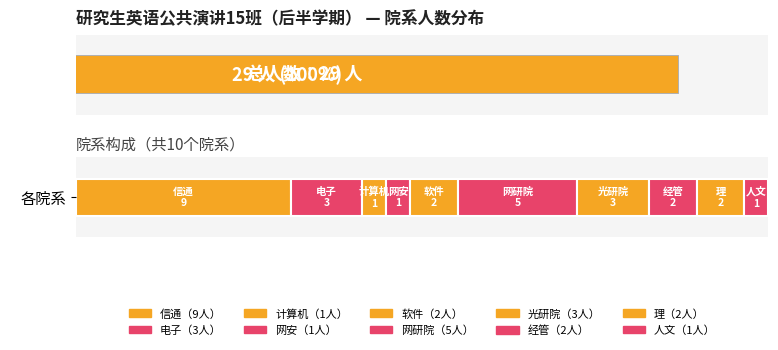

Does the chart contain stacked bars?

No